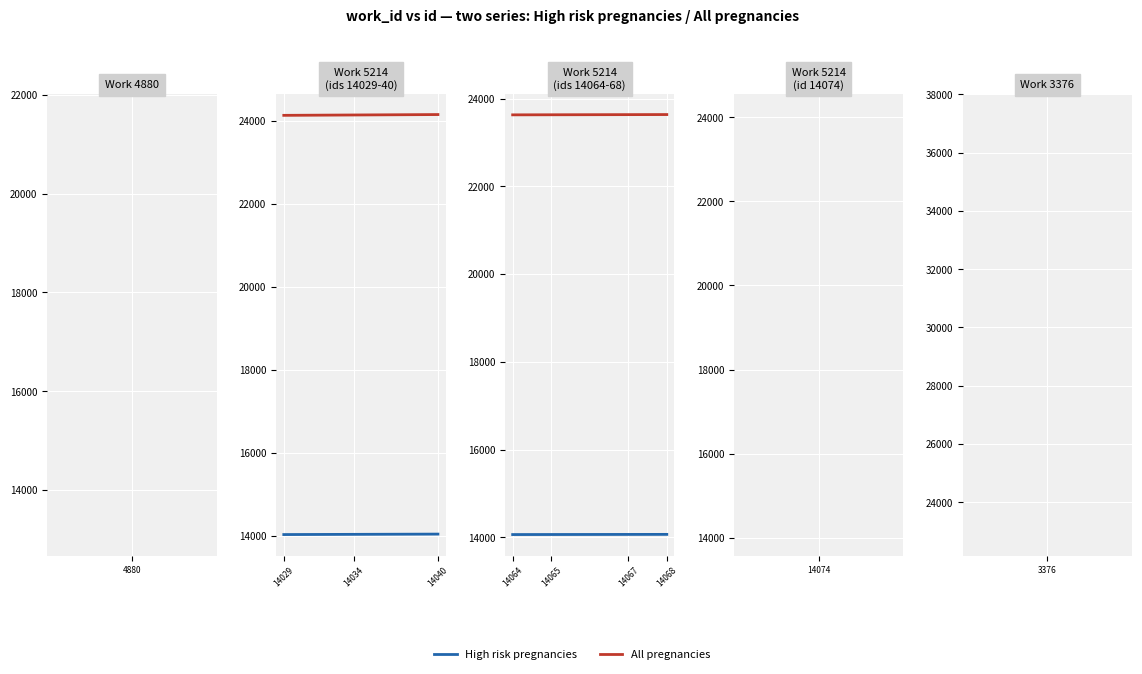

What is the sum of all High risk pregnancies values?

56264.0